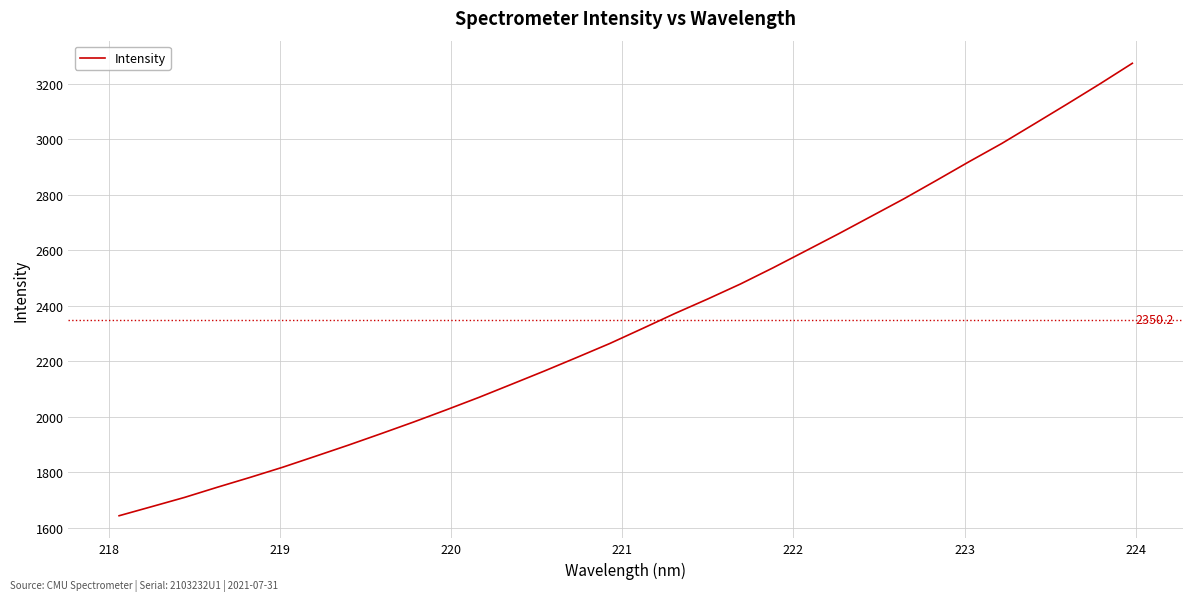

What is the smallest value displayed?

1642.6